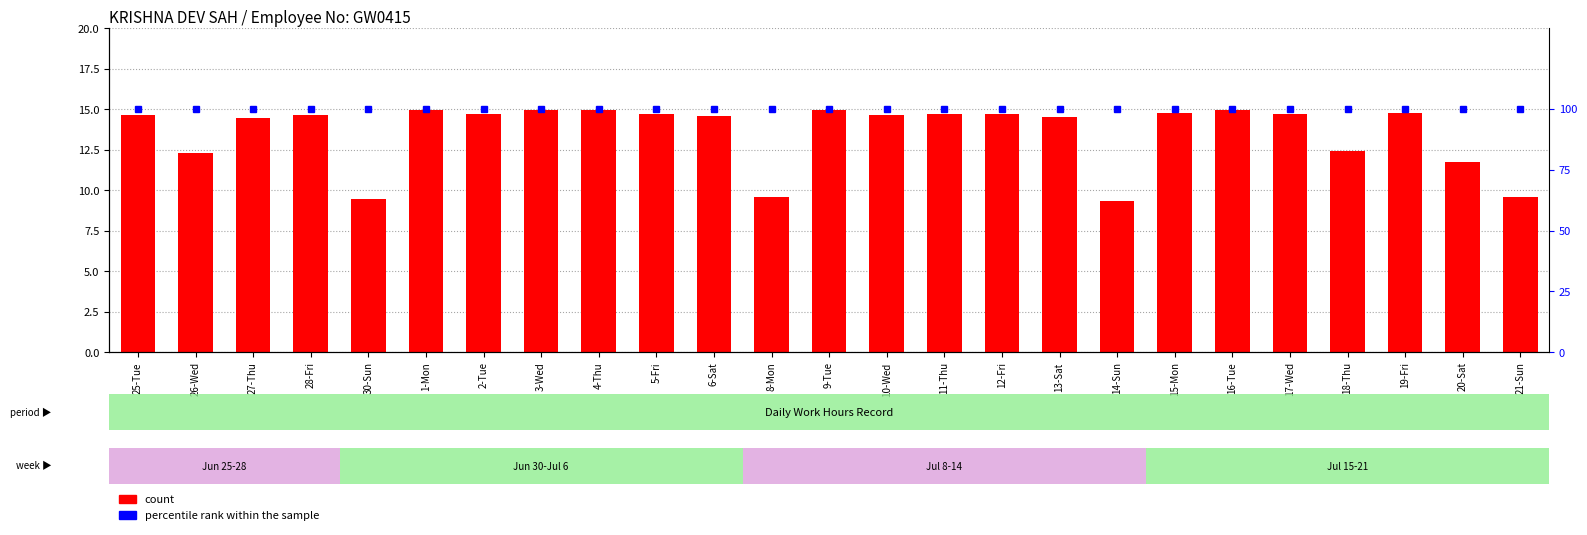

What position from the right is 8-Mon?

14